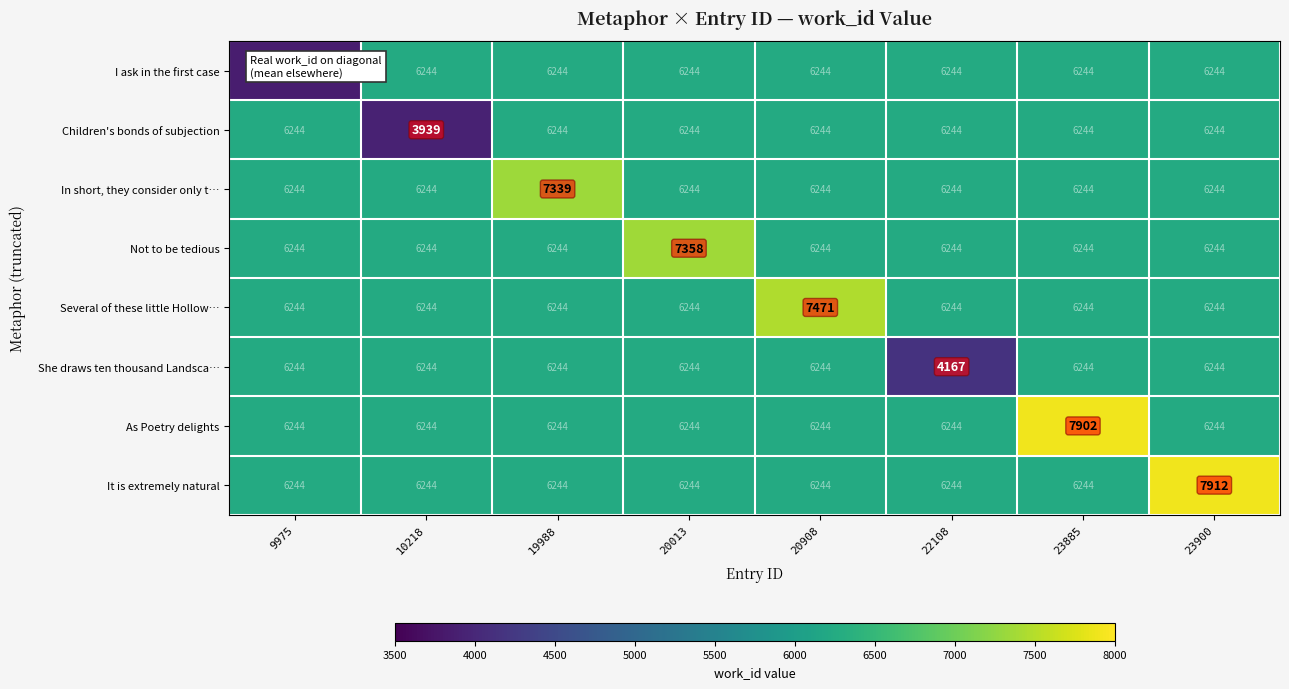

The value of It is extremely natural at 23885 is 3208. True or false?

False